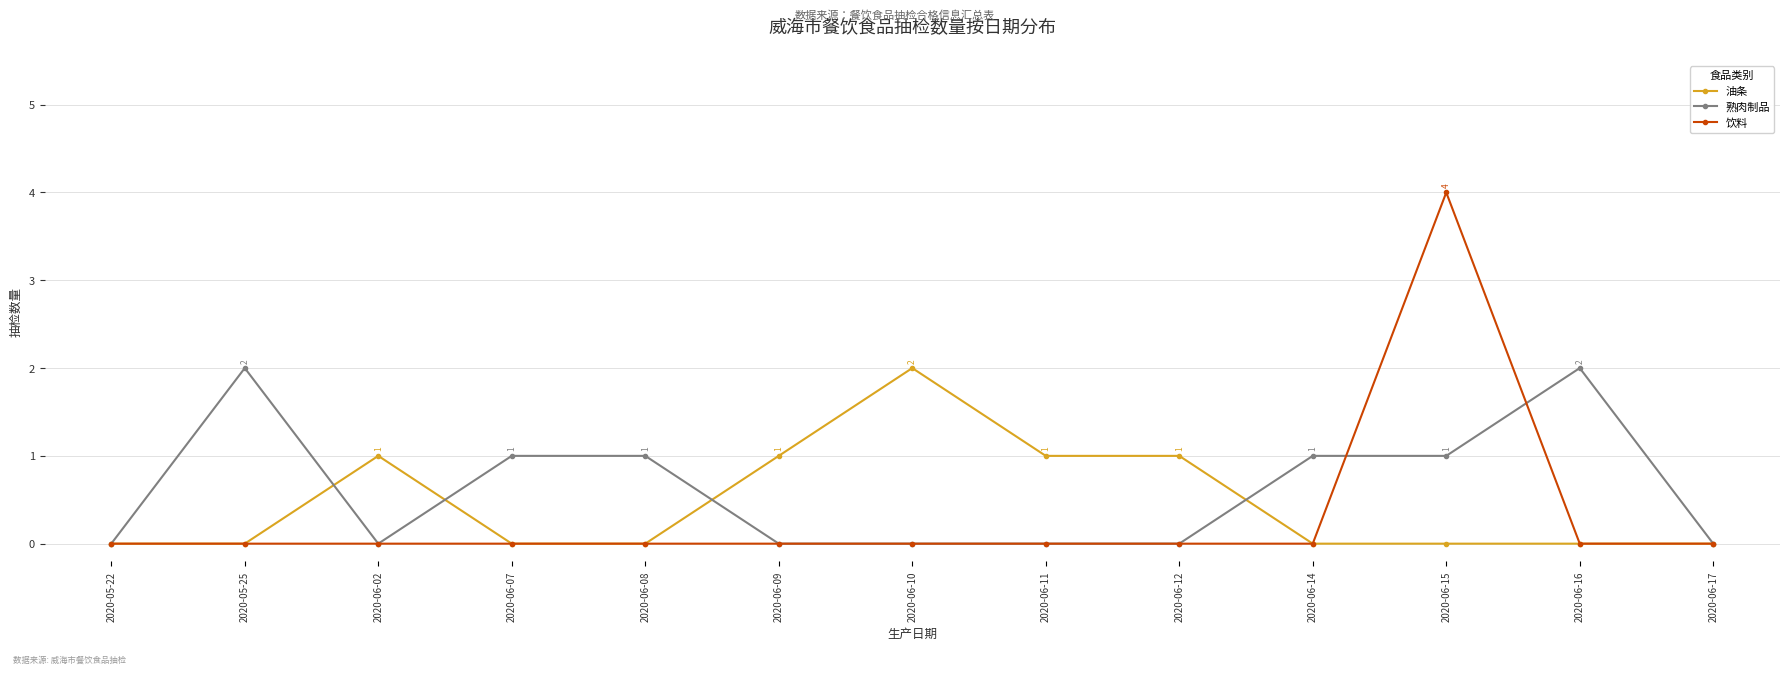

Where is the first local maximum for 熟肉制品?

2020-05-25